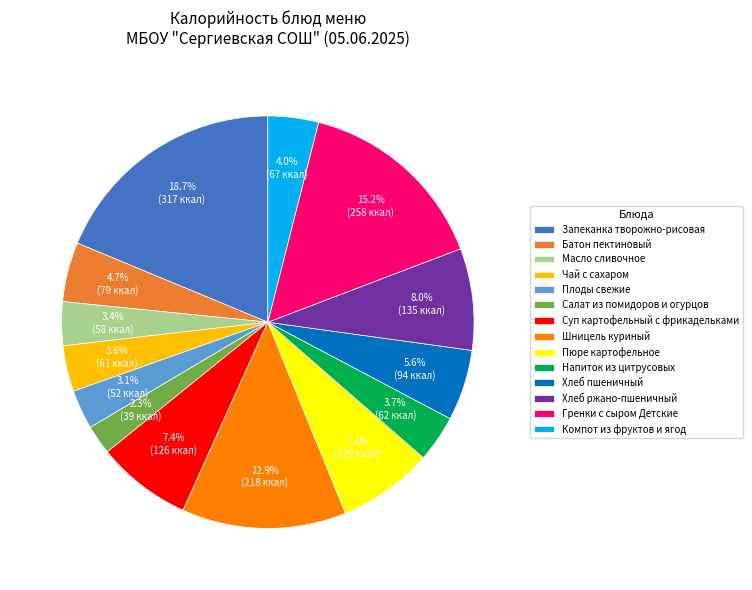

Is it true that Запеканка творожно-рисовая is 19% of the pie?

True